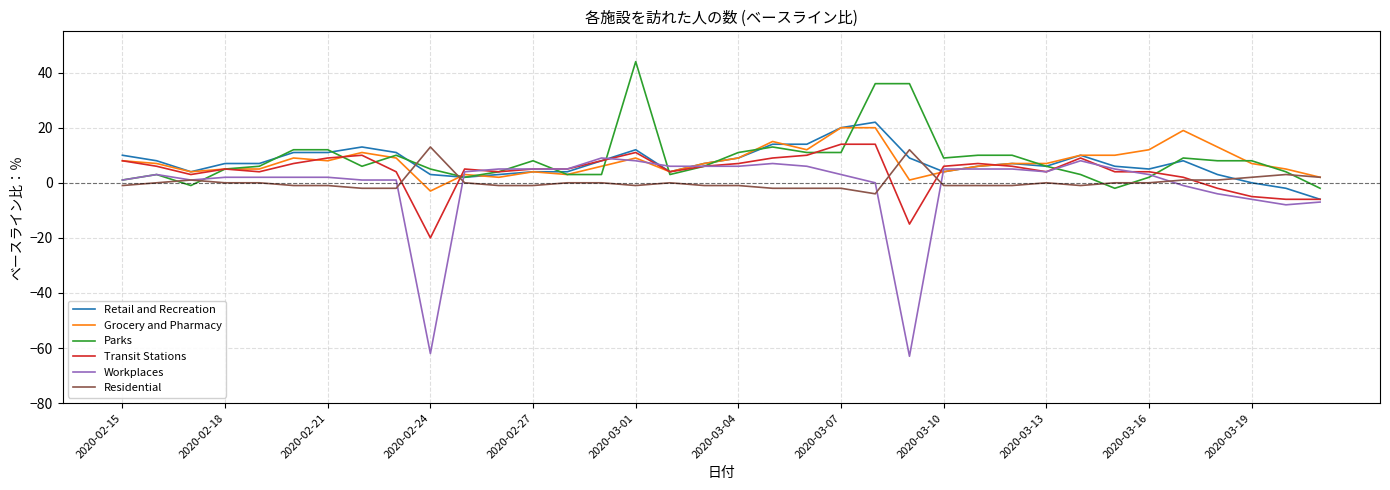

Which series has the widest spread of values?

Workplaces